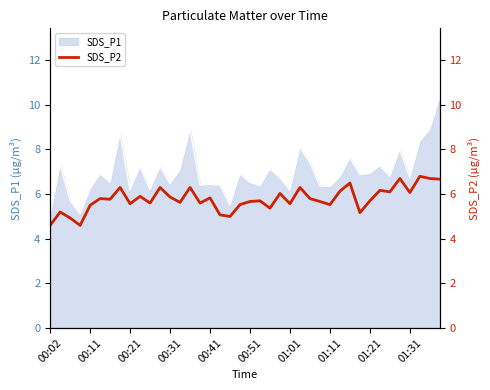

Read the value at 29.

6.1